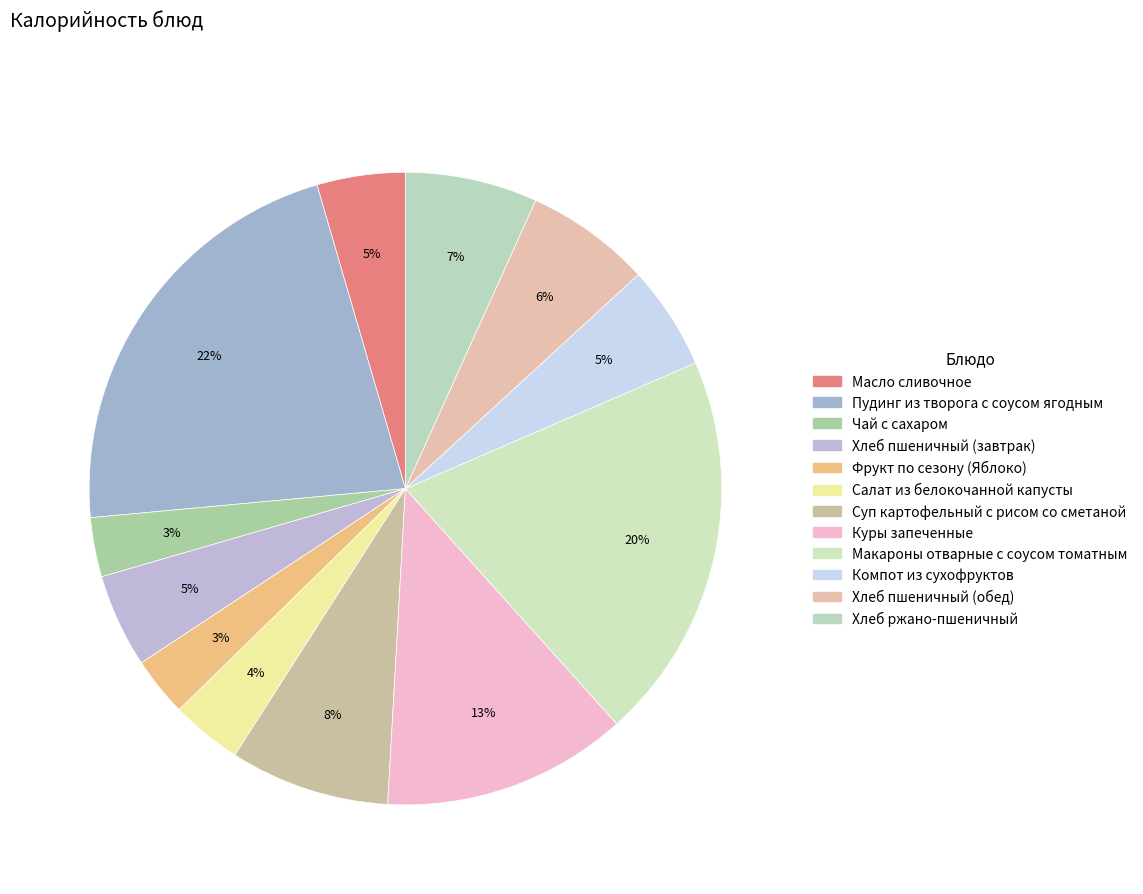

Is the sum of Хлеб пшеничный (обед) and Хлеб пшеничный (завтрак) greater than half?

No